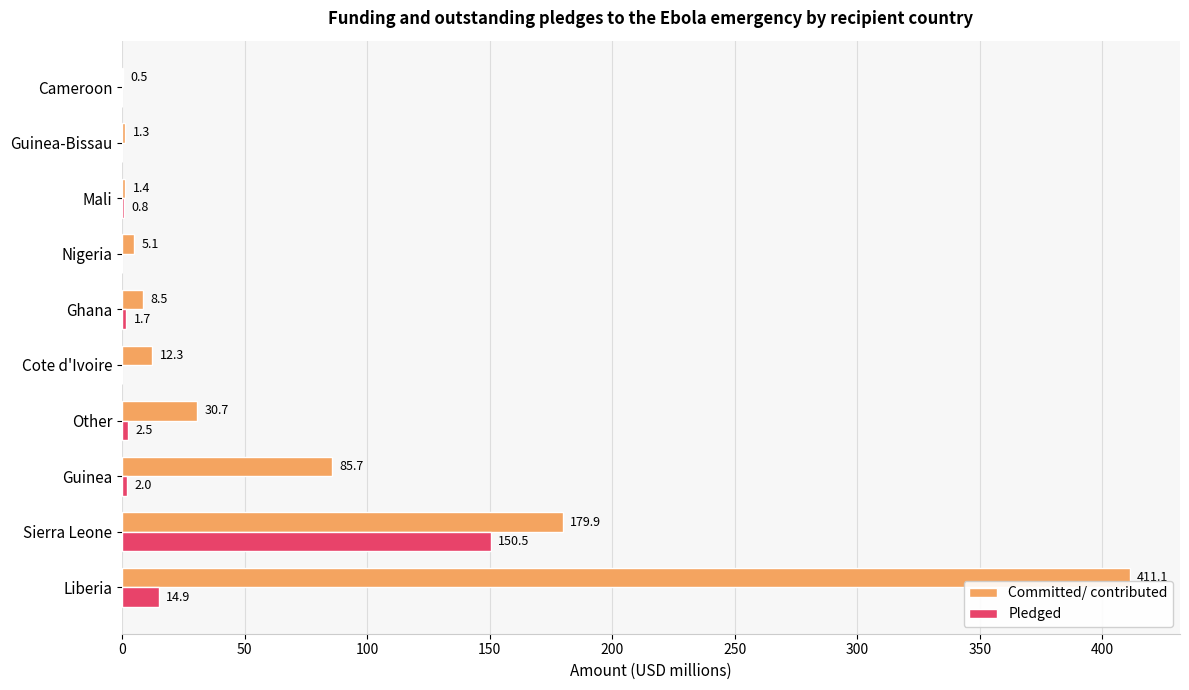

How many data points does each series have?

10